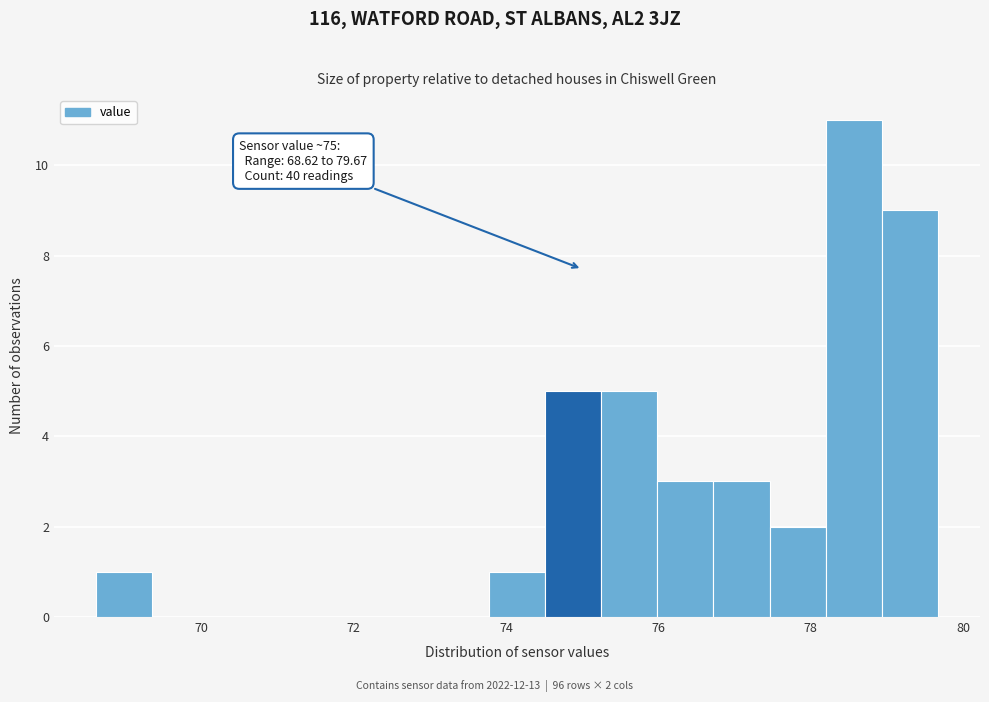

Read against the x-axis, roughly where is the centre of the tallest bar?

78.6